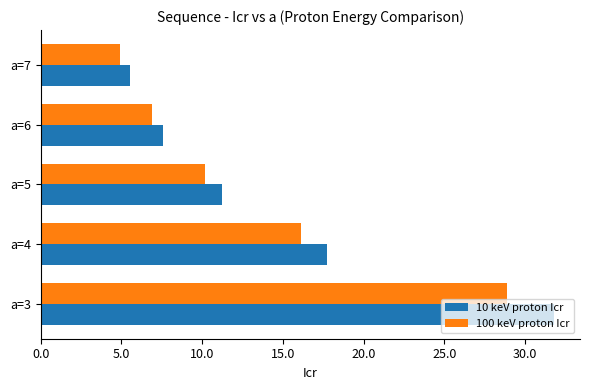

What is the minimum value for 10 keV proton Icr?

5.5